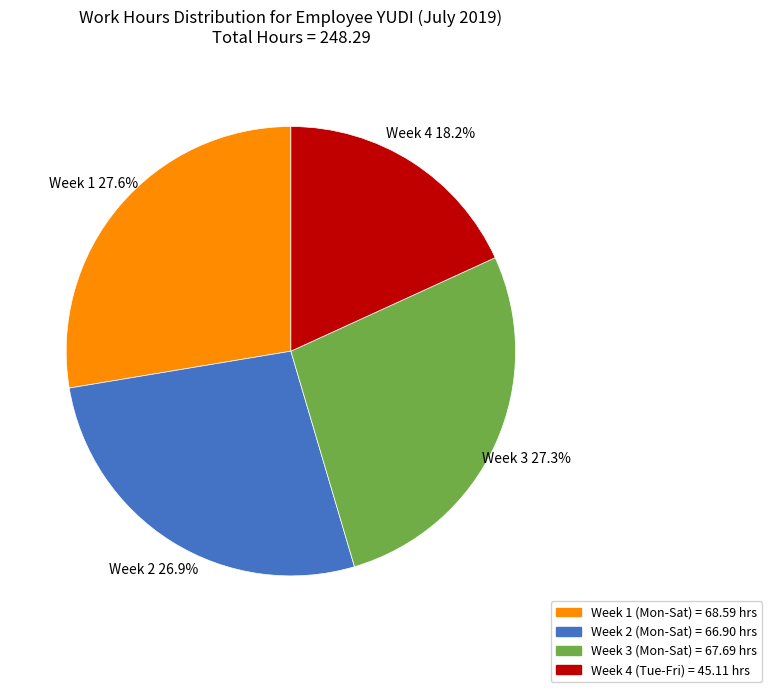

Is there a majority slice in this chart?

No